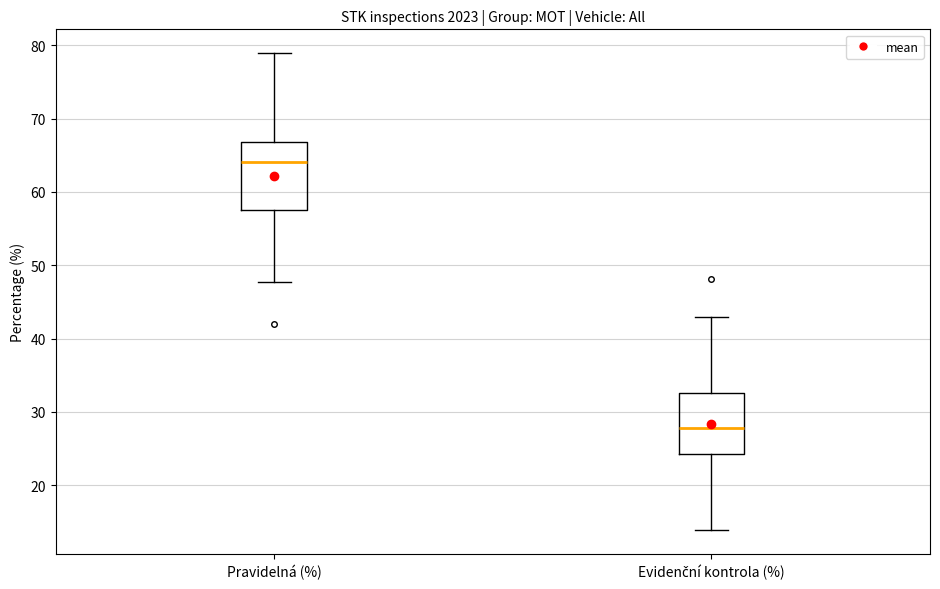

Where does the median line of the box for Evidenční kontrola (%) sit on the y-axis? The values are not printed on the chart, so give them approximately, as read against the axis.

28